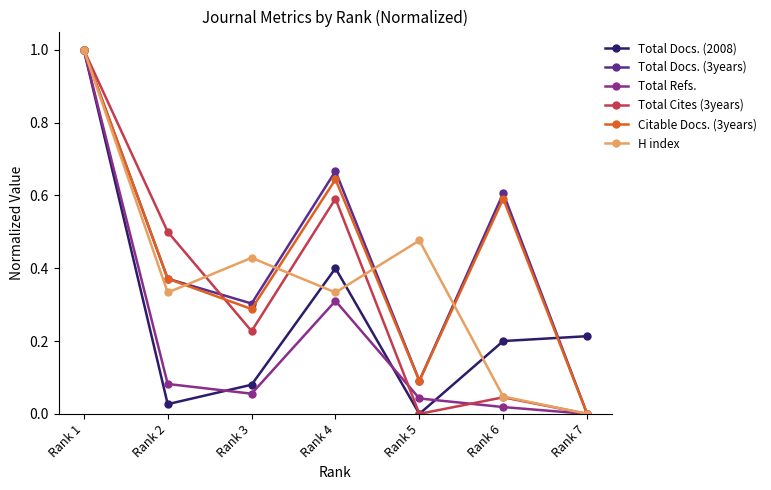

How many series are shown in this chart?

6